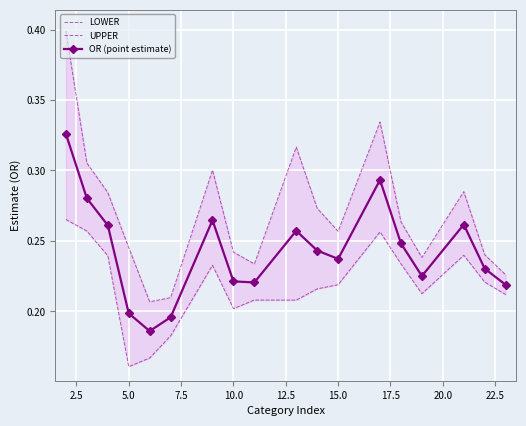

True or false: OR (point estimate) has more than 2 points higher than both neighbors.

True